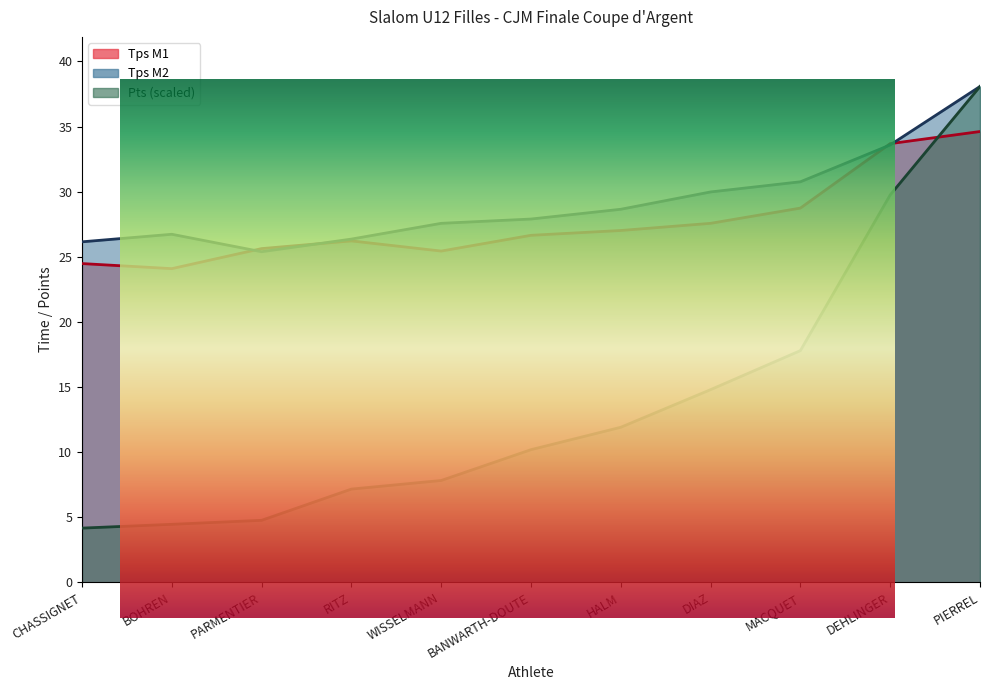

Rank the series at RITZ from highest to lowest value.

Tps M2, Tps M1, Pts